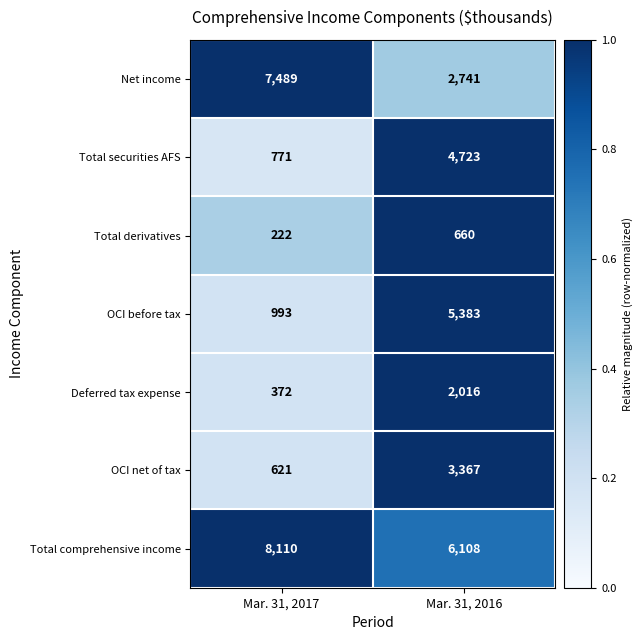

Reading right to left, what are all the values shown in this chart?

Net income: 2741	7489
Total securities AFS: 4723	771
Total derivatives: 660	222
OCI before tax: 5383	993
Deferred tax expense: 2016	372
OCI net of tax: 3367	621
Total comprehensive income: 6108	8110